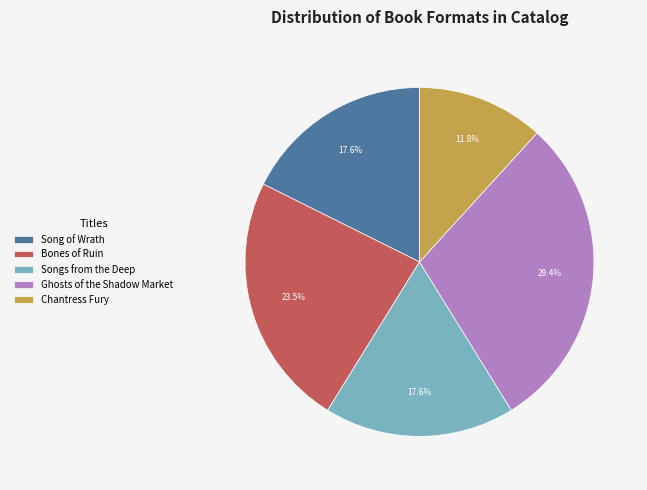

Combined, what portion of the pie is Chantress Fury and Bones of Ruin?

35.3%